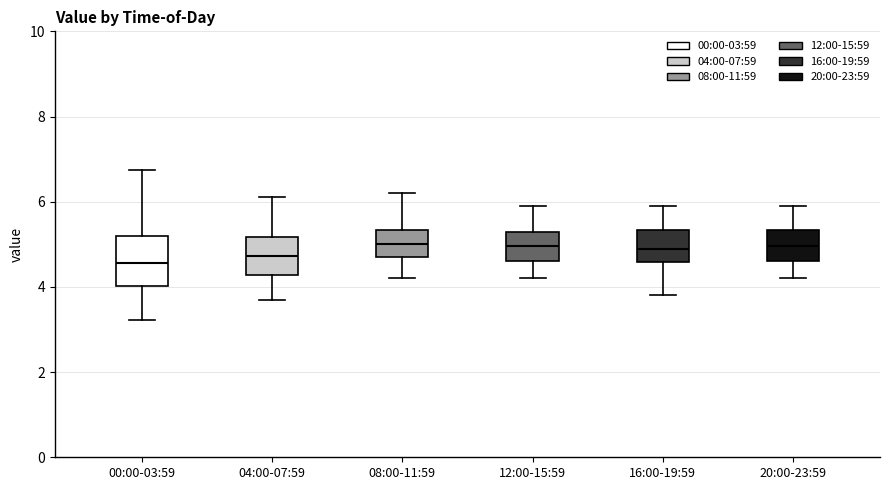

Reading left to right, read every box against the y-axis: the position of its median line, the range the box covers, and the ends of its whiskers. The values are not printed on the chart, so give them approximately, as read against the axis.

00:00-03:59: median 4.6, box 4.0 to 5.2, whiskers 3.2 to 6.8
04:00-07:59: median 4.8, box 4.2 to 5.2, whiskers 3.8 to 6.2
08:00-11:59: median 5.0, box 4.8 to 5.4, whiskers 4.2 to 6.2
12:00-15:59: median 5.0, box 4.6 to 5.4, whiskers 4.2 to 6.0
16:00-19:59: median 5.0, box 4.6 to 5.4, whiskers 3.8 to 6.0
20:00-23:59: median 5.0, box 4.6 to 5.4, whiskers 4.2 to 6.0